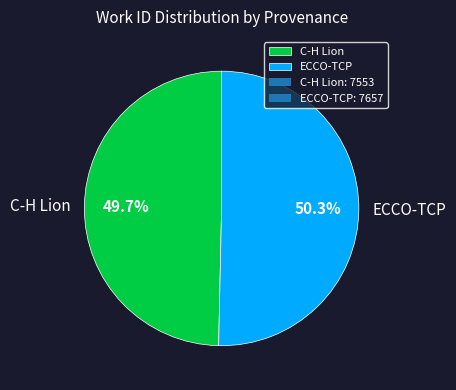

Which slice represents more than half of the pie?

ECCO-TCP